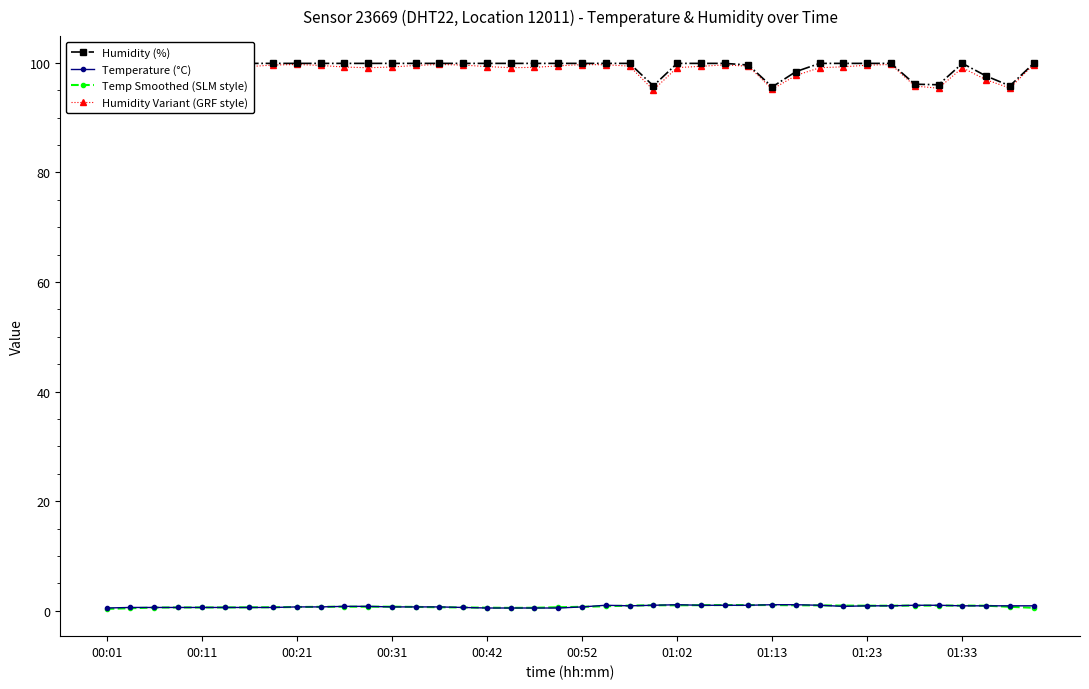

What is the total value across all series at 37?

196.3